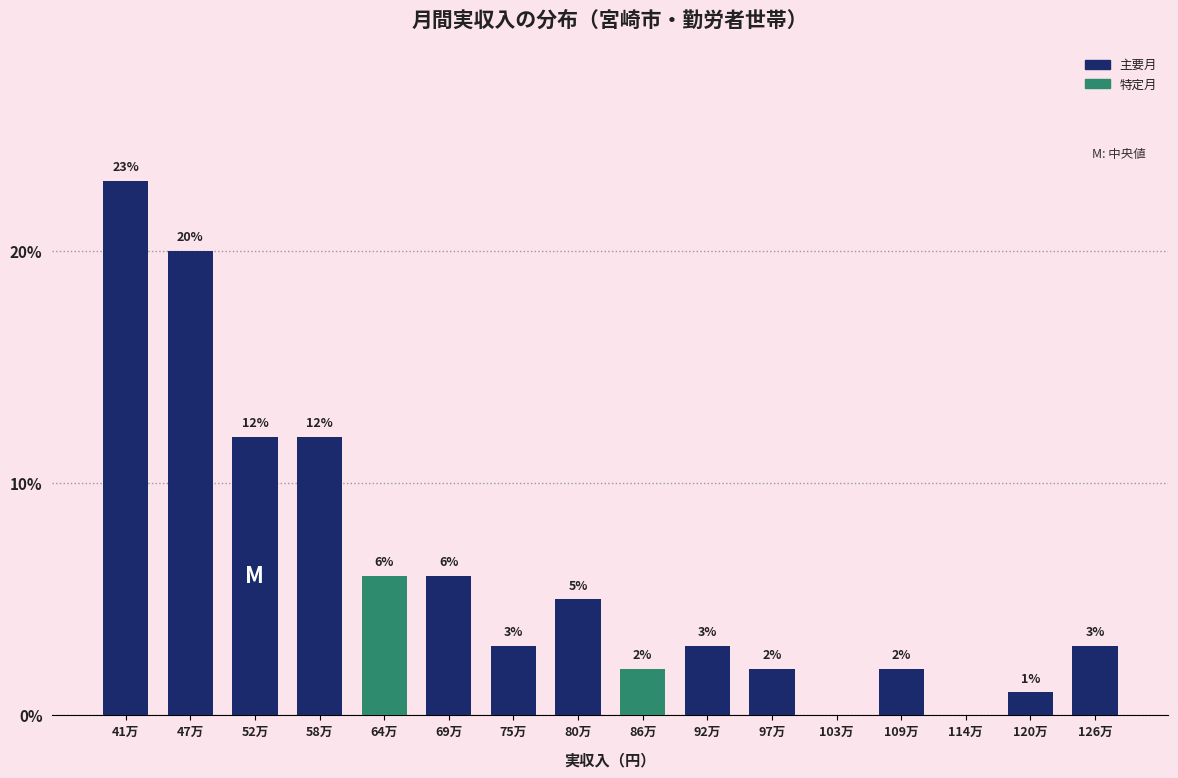

Reading left to right, list all the values displayed in this chart.

41万=23	47万=20	52万=12	58万=12	64万=6	69万=6	75万=3	80万=5	86万=2	92万=3	97万=2	103万=0	109万=2	114万=0	120万=1	126万=3